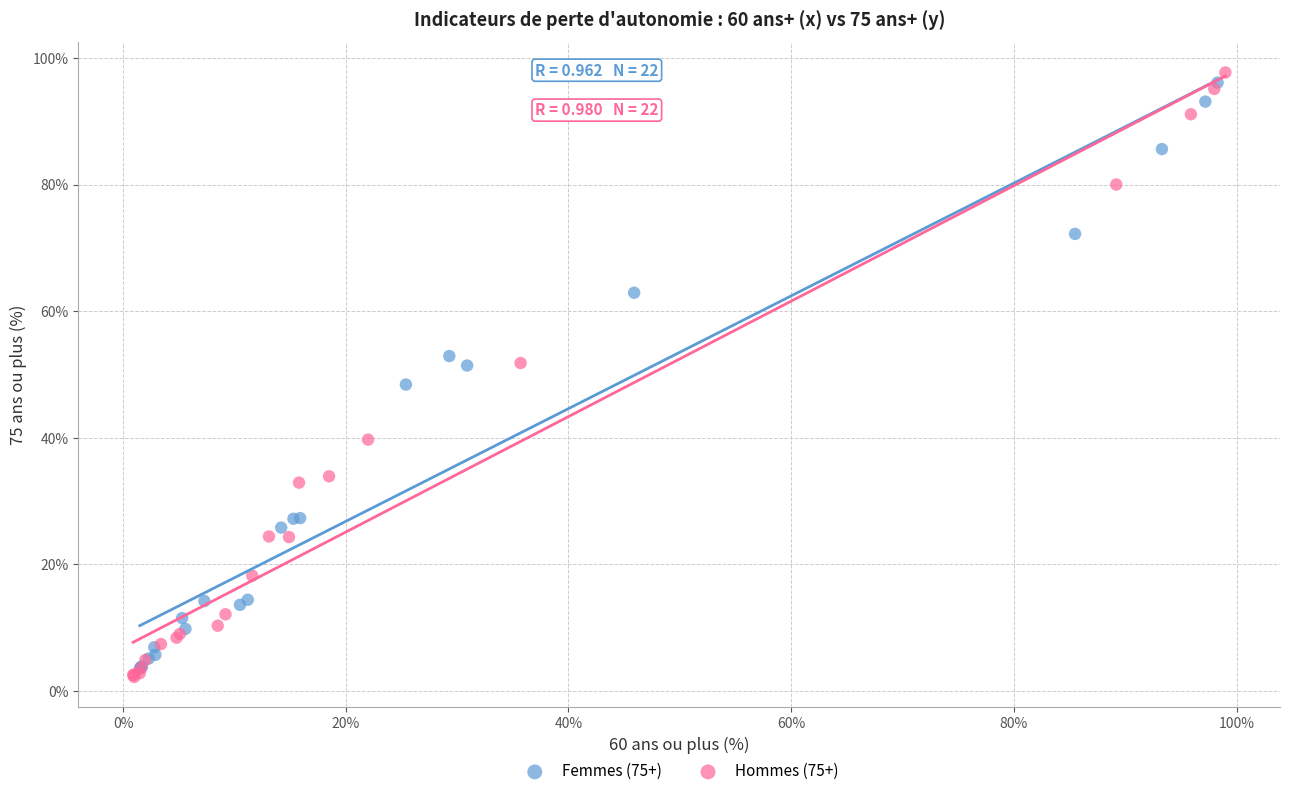

Which series has the widest spread of Y values?

Hommes (75+)